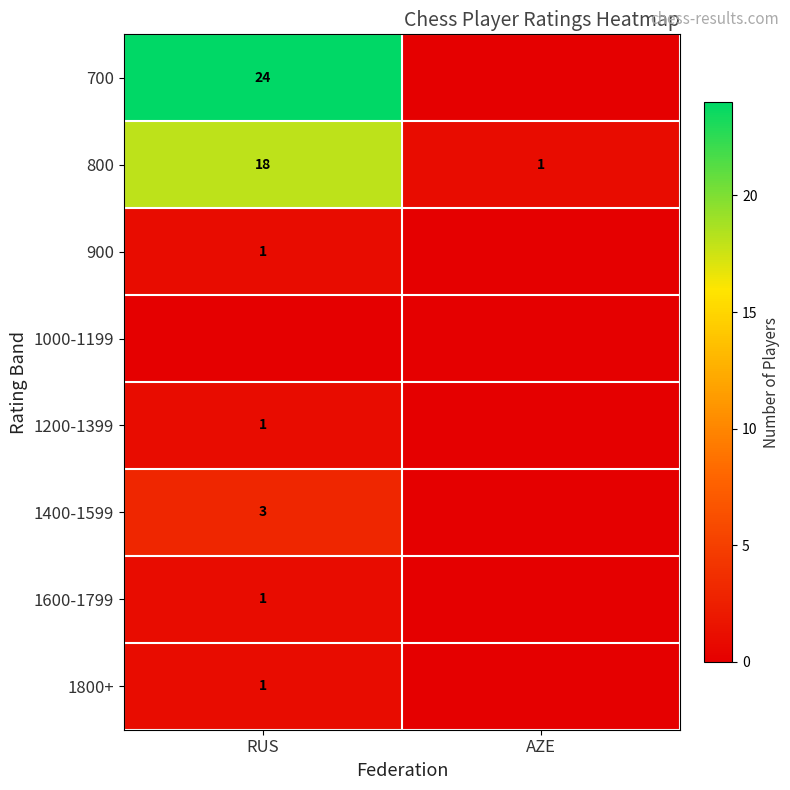

Is it true that 1800+ equals 1 at RUS?

True